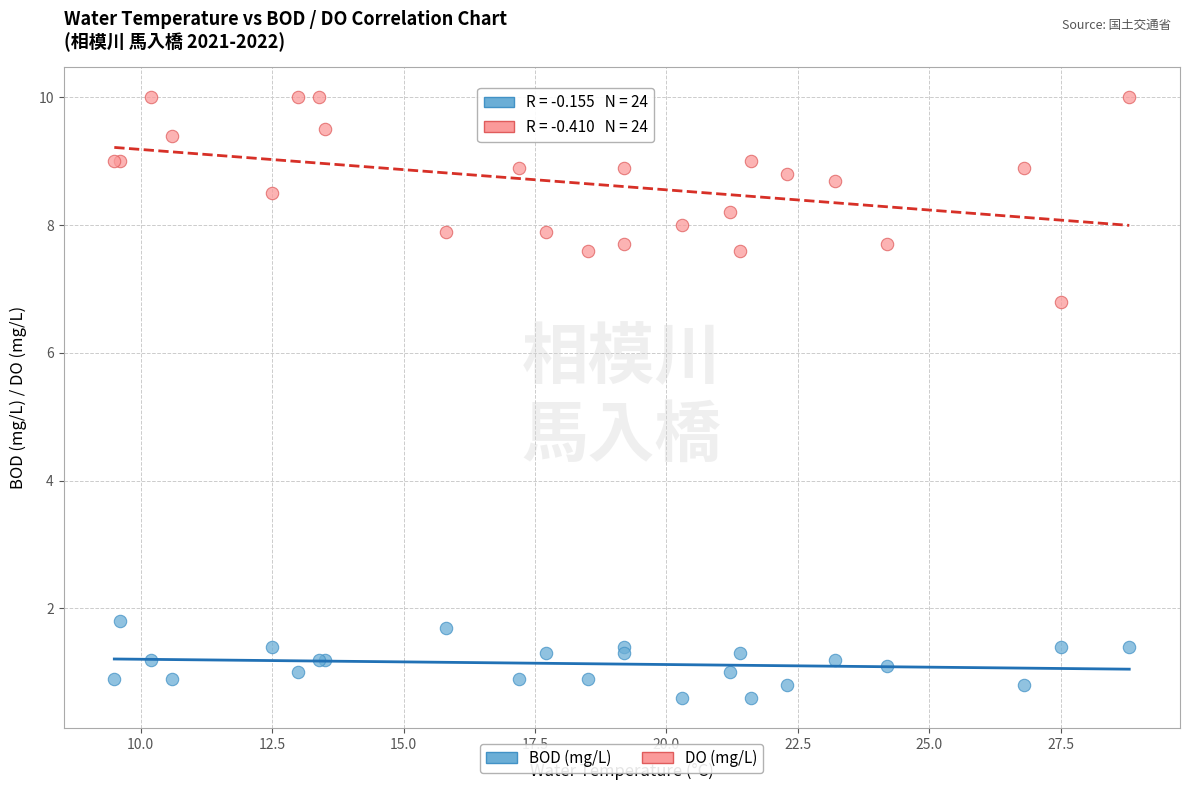

Across all series, what Y value is closest to 5?

6.8